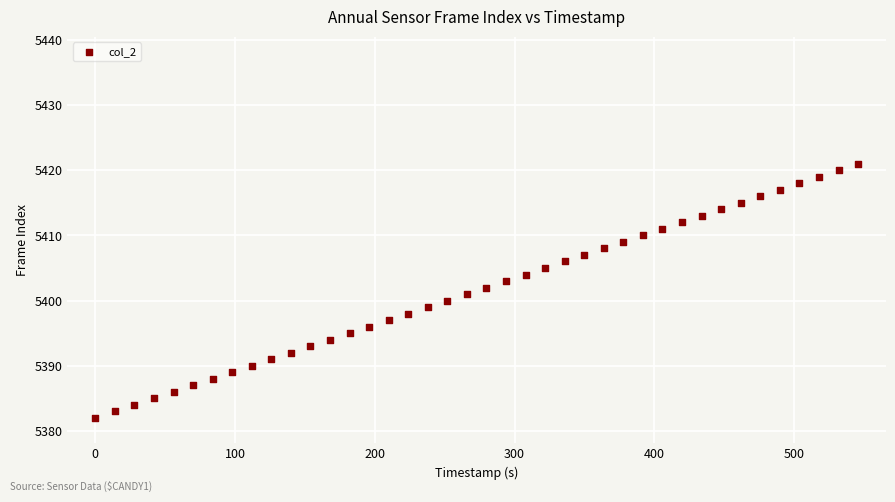

What is the range of Y values (max minus min)?

39